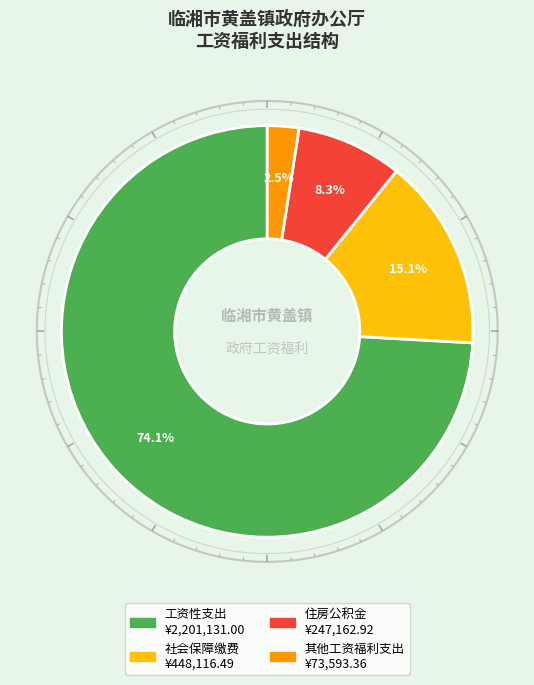

What is the smallest slice in the pie chart?

其他工资福利支出